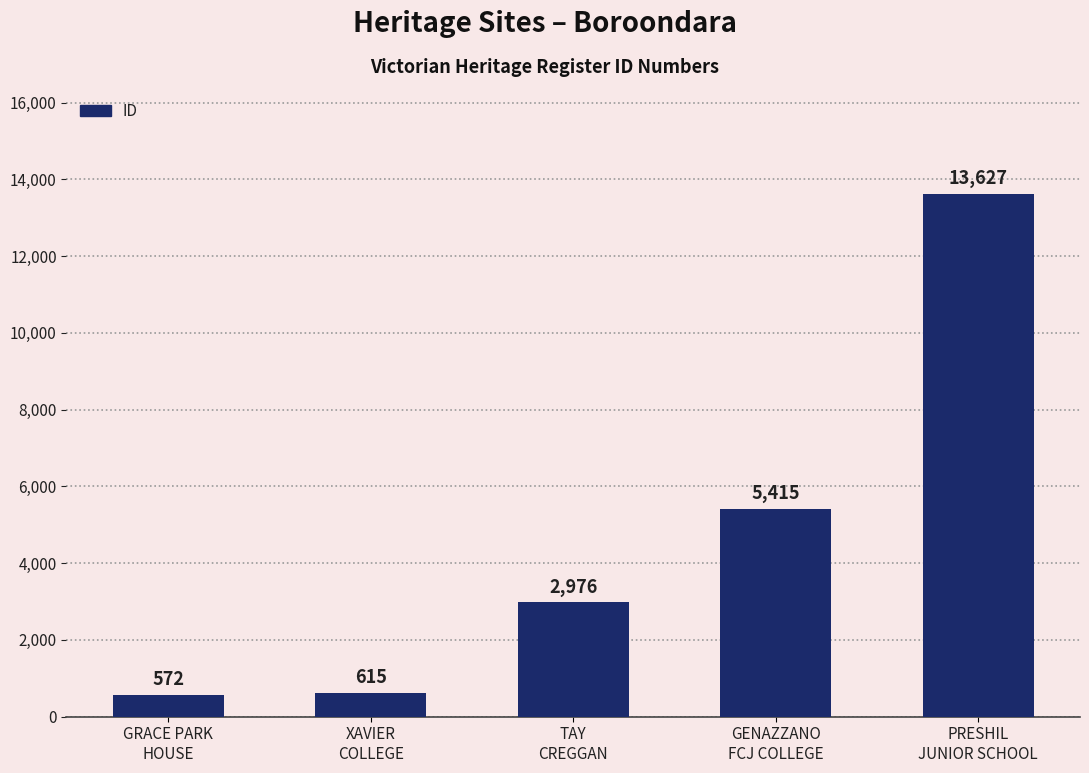

Count the number of data series in this chart.

1